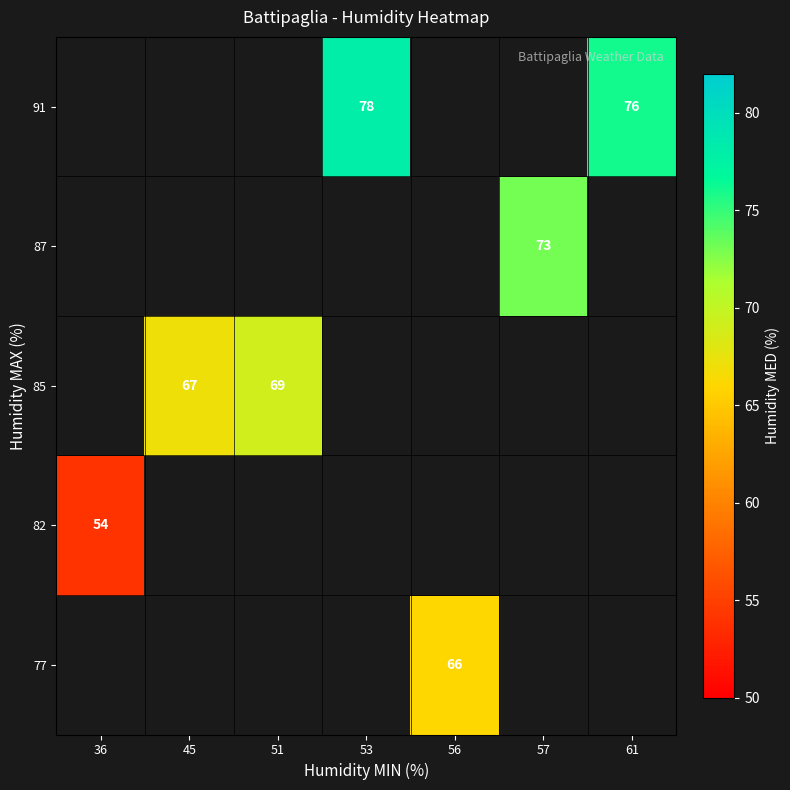

What is the maximum value shown in the chart?

78.0